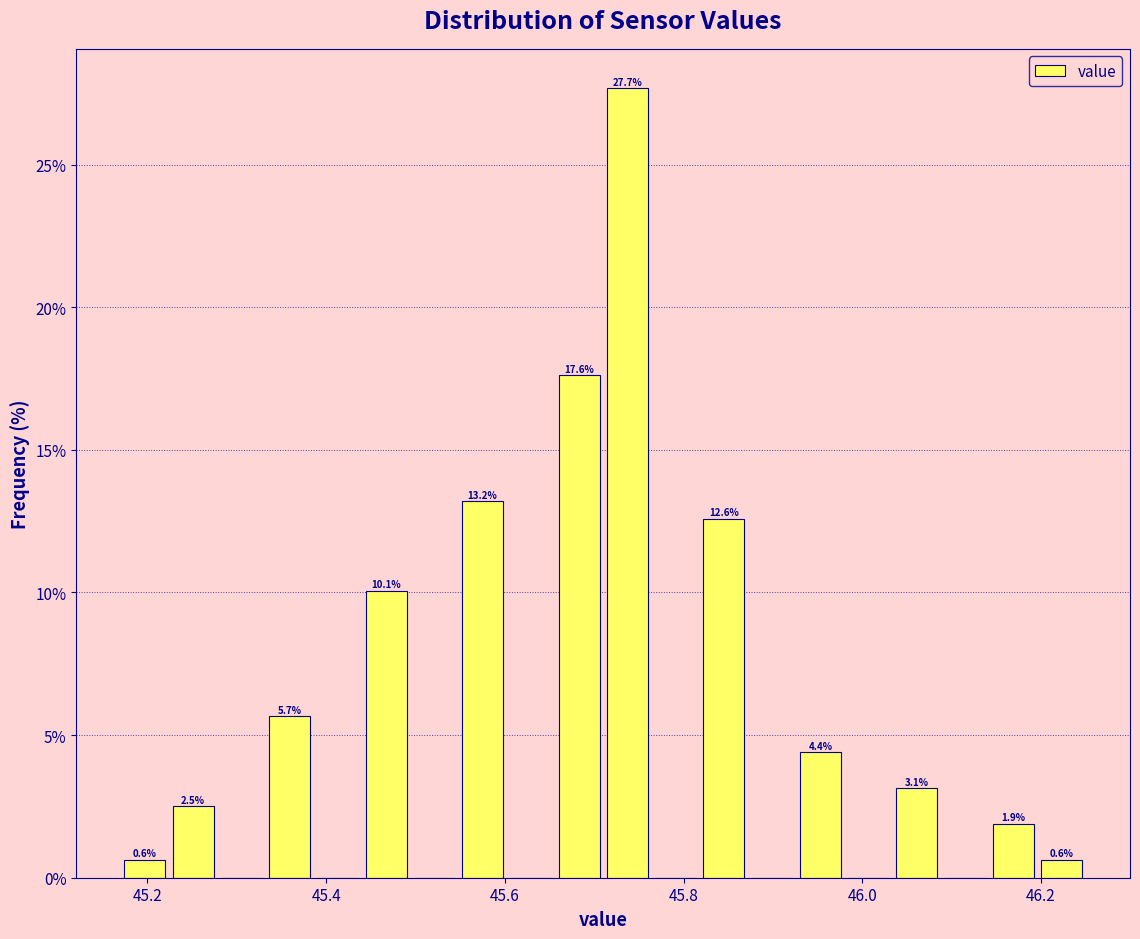

Around what value on the x-axis is the tallest bar? Give the approximate position of its centre, as read against the axis.

45.74